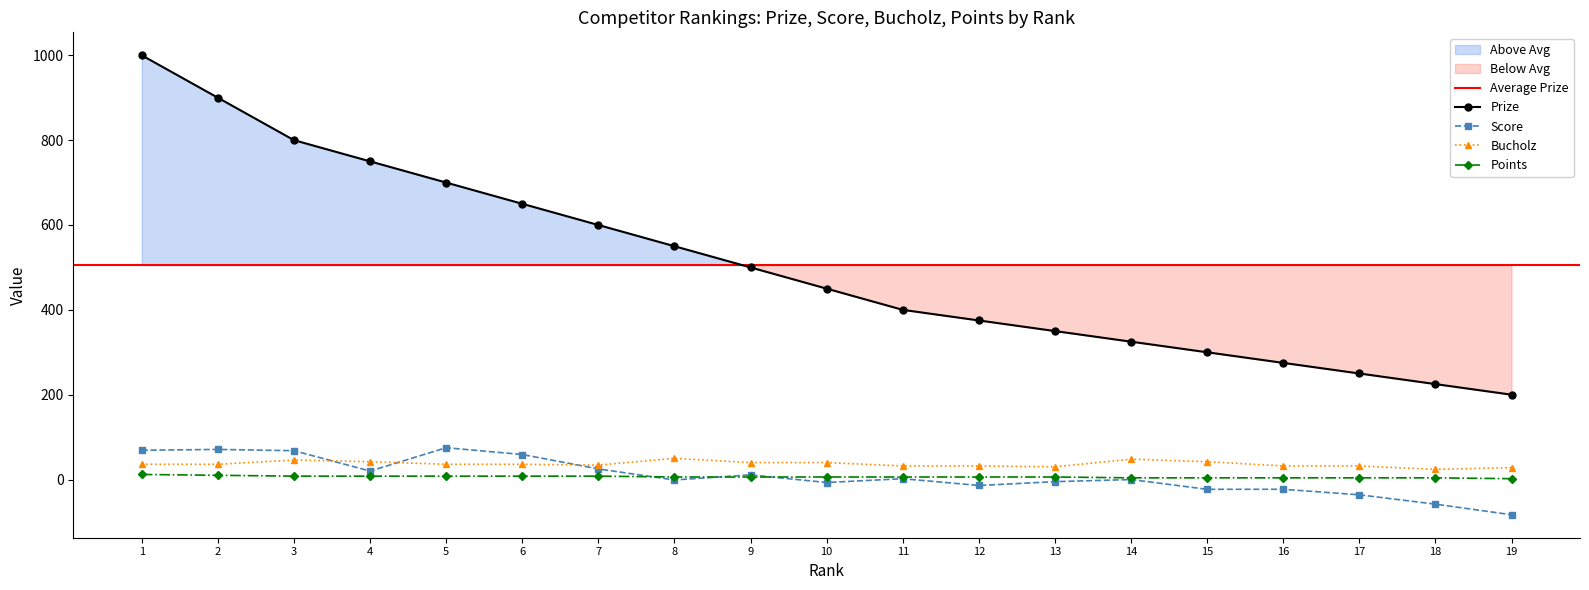

Does the chart have visible grid lines?

No